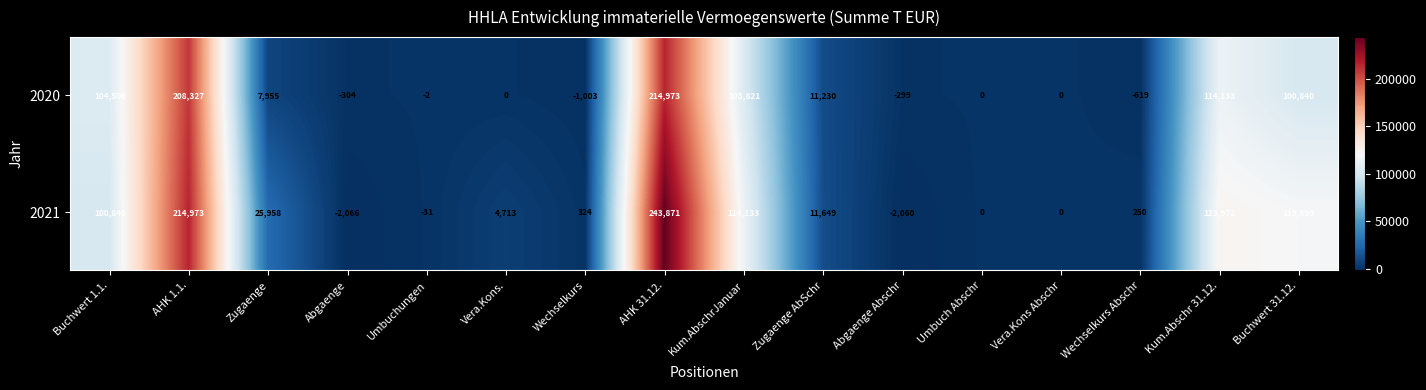

What is the difference between the 2020 values at Vera.Kons Abschr and Zugaenge AbSchr?

11230